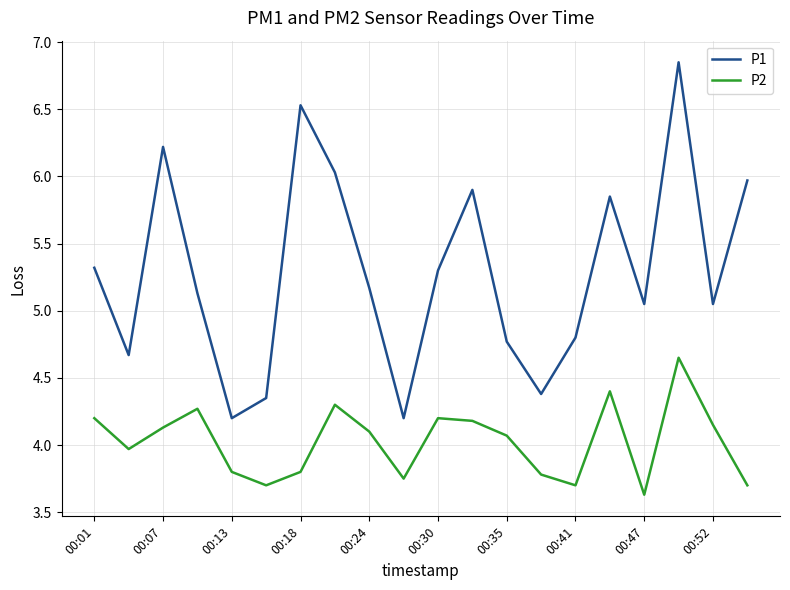

True or false: P2 and P1 cross at least once.

False